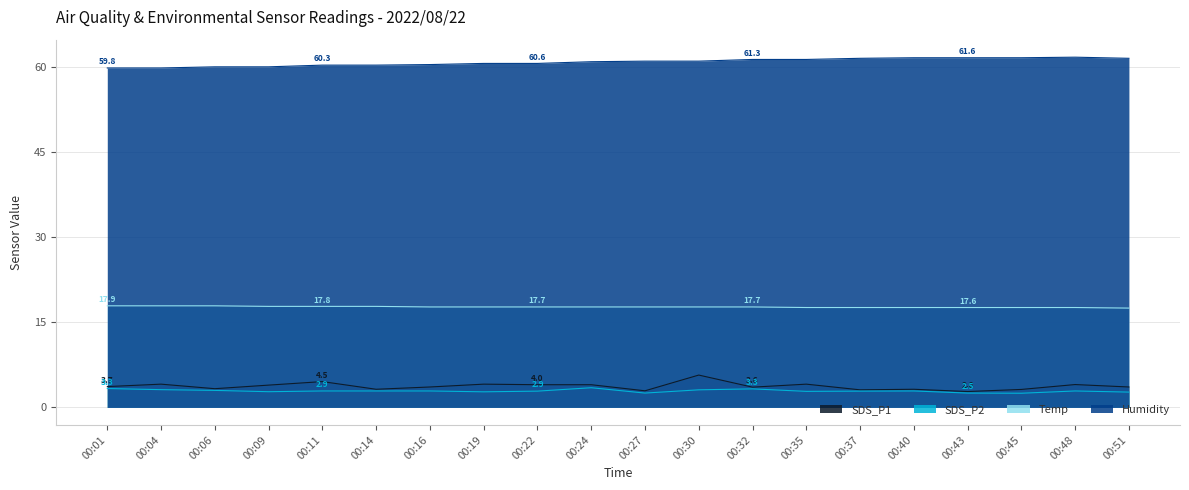

Is it true that Humidity equals 60.3 at 00:11?

True